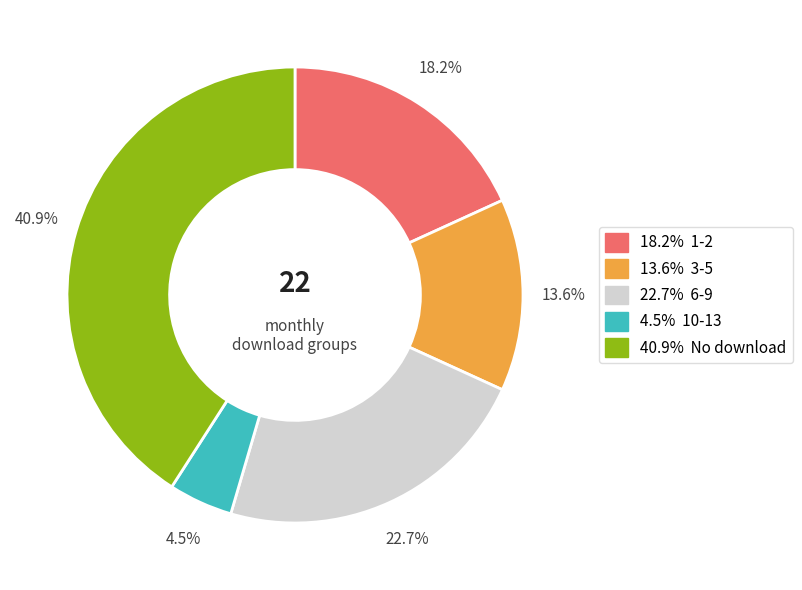

Is there any slice that represents more than half of the pie?

No